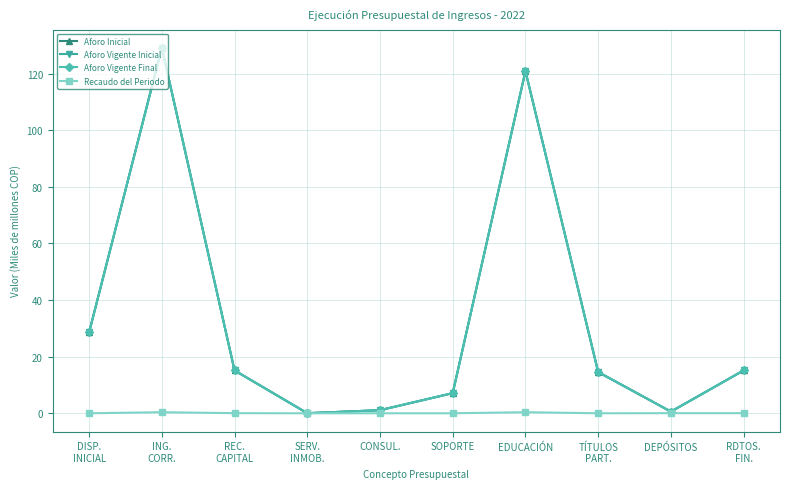

Which has a higher value, TÍTULOS
PART. or SERV.
INMOB.?

TÍTULOS
PART.